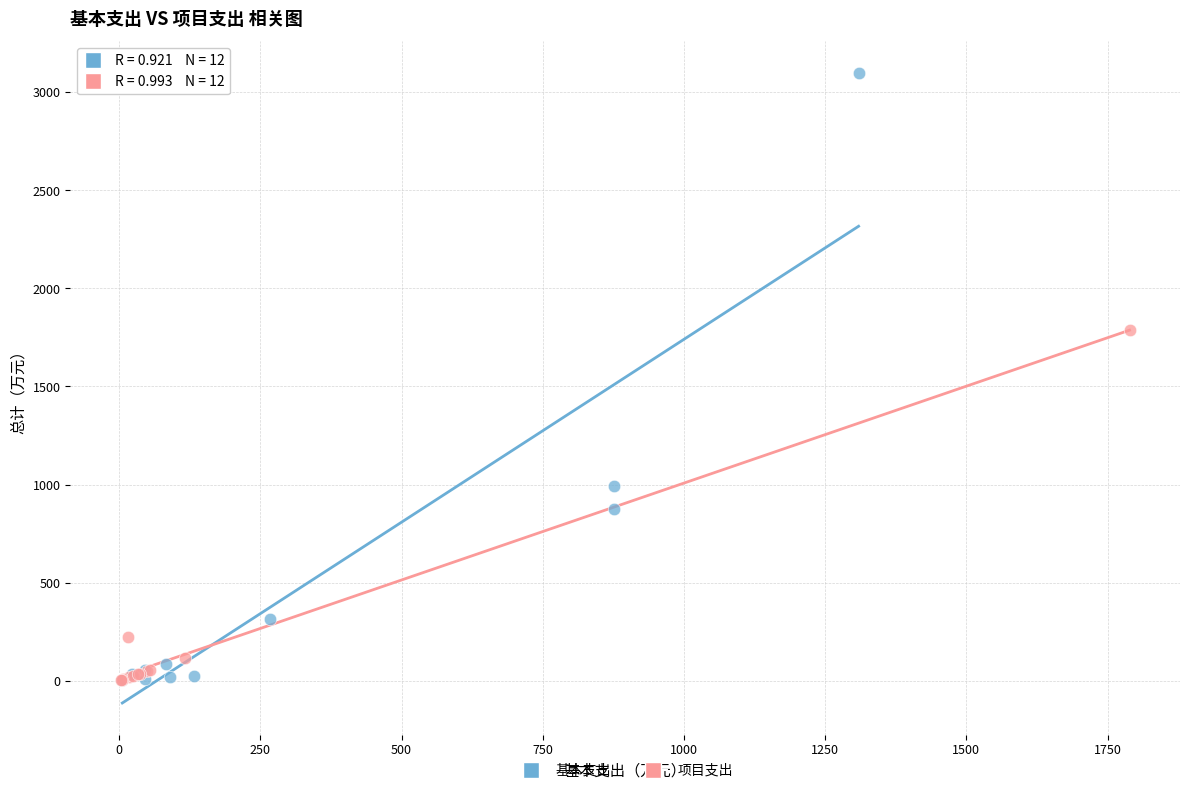

Which series contains the highest Y value?

基本支出